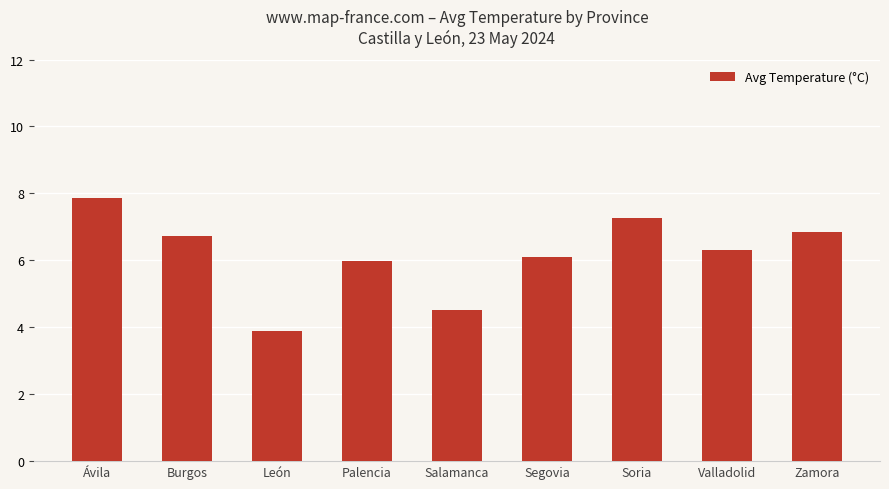

Reading left to right, transcribe all the data shown in this chart.

7.9	6.7	3.9	6.0	4.5	6.1	7.3	6.3	6.8